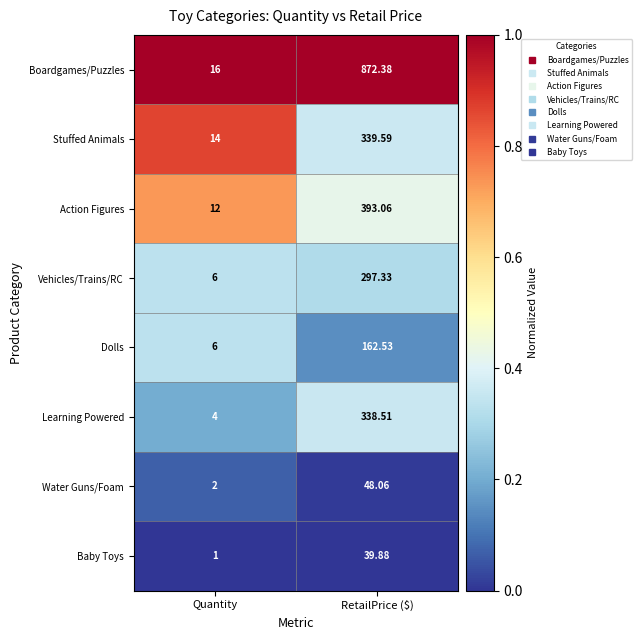

Which series has the widest spread of values?

Boardgames/Puzzles